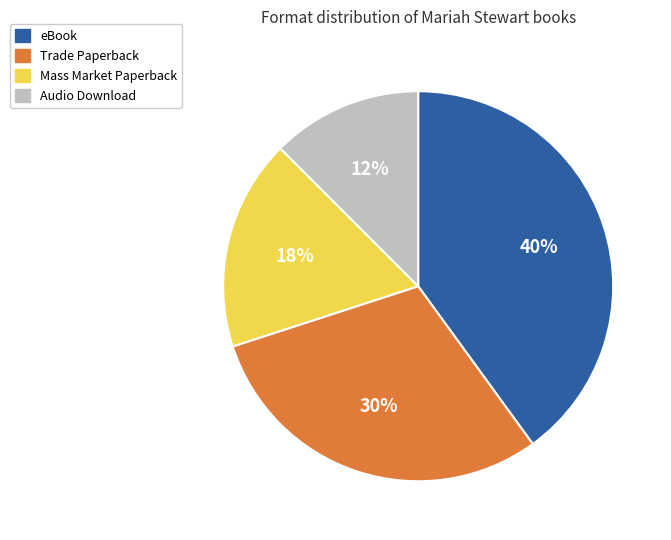

To the nearest percent, what is the difference between the eBook and Trade Paperback slice percentages?

10%